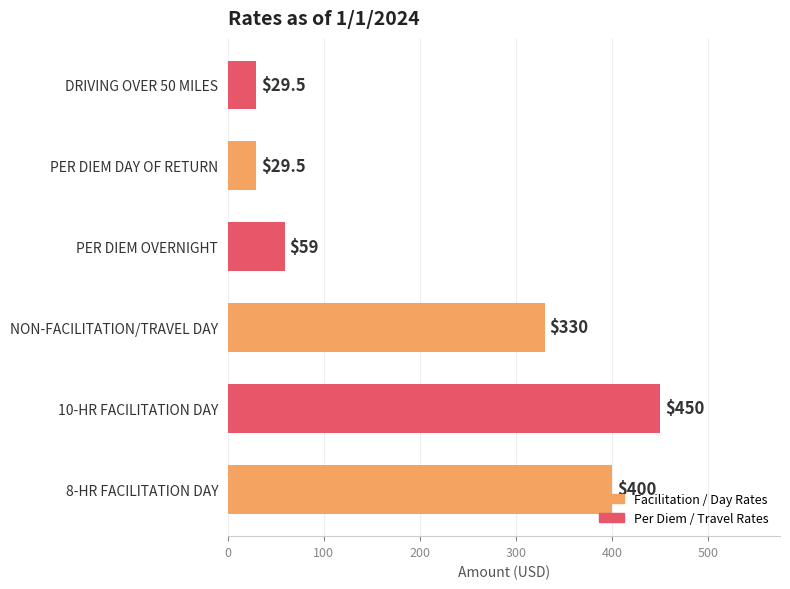

Which has a higher value, 8-HR FACILITATION DAY or DRIVING OVER 50 MILES?

8-HR FACILITATION DAY